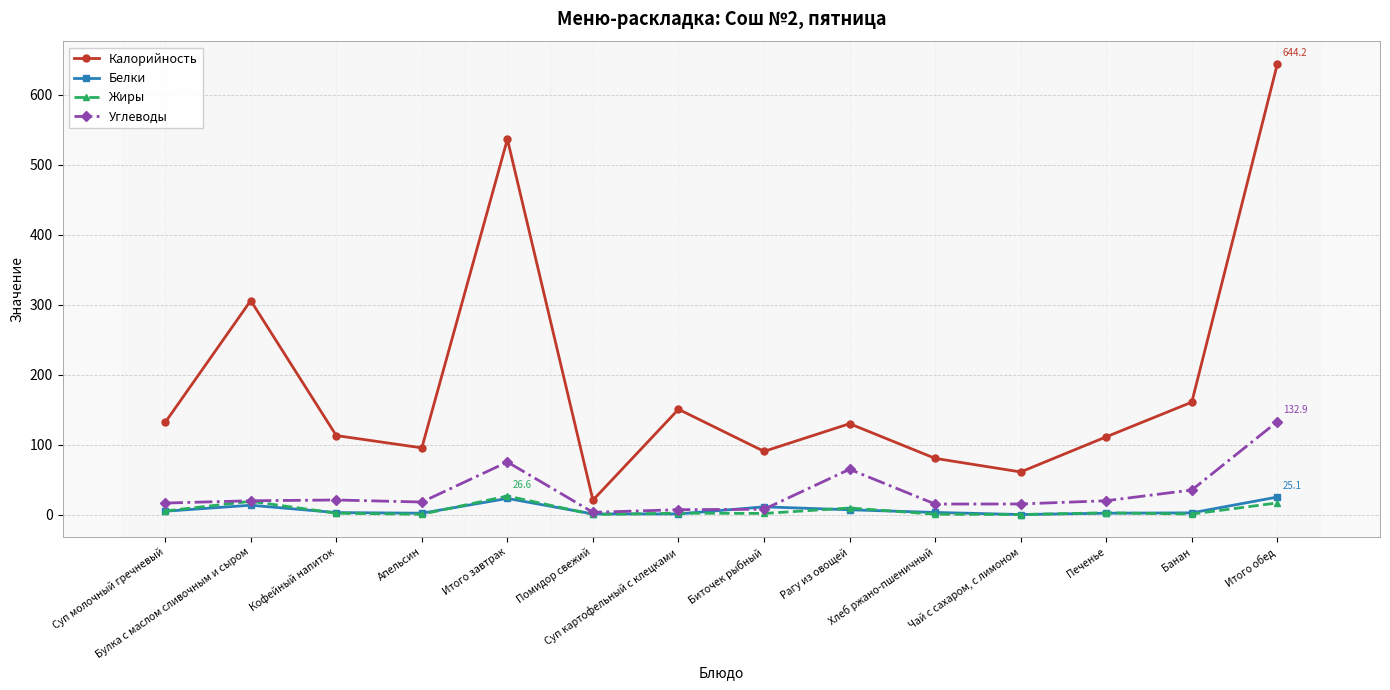

Count the number of data series in this chart.

4